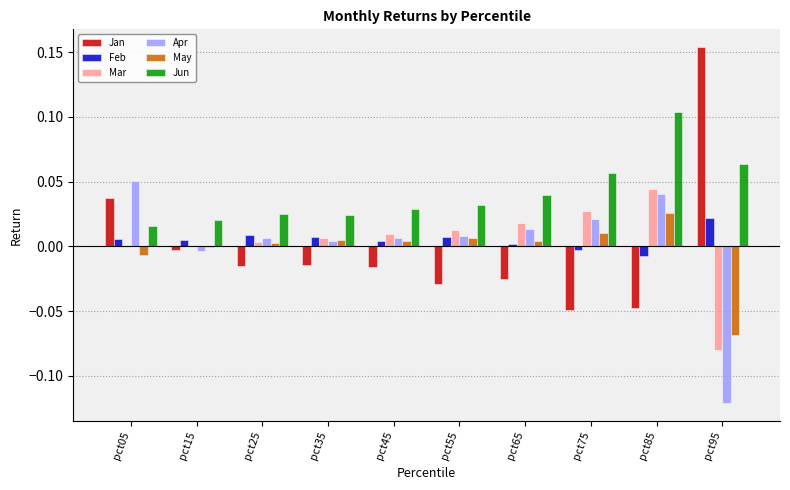

Which category has the highest value across all series?

pct95